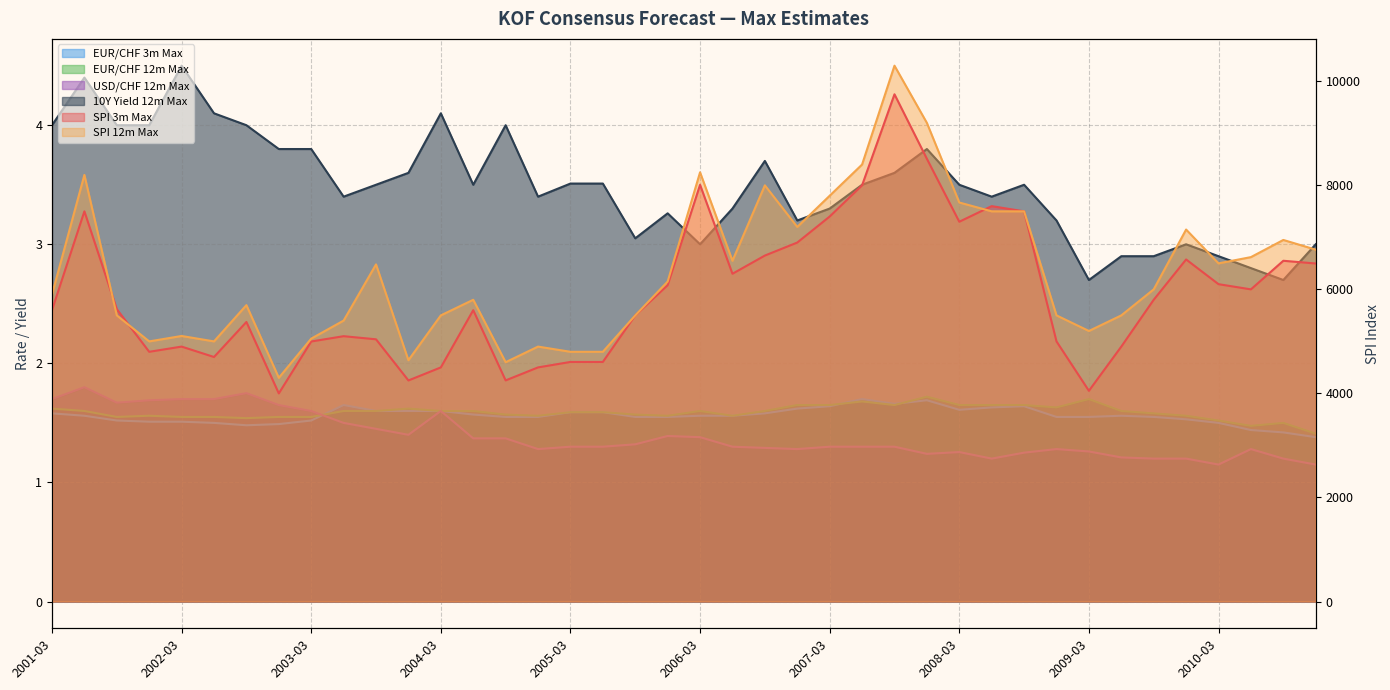

In SPI 12m Max, how many points are higher than both neighbors (excluding endpoints)?

11